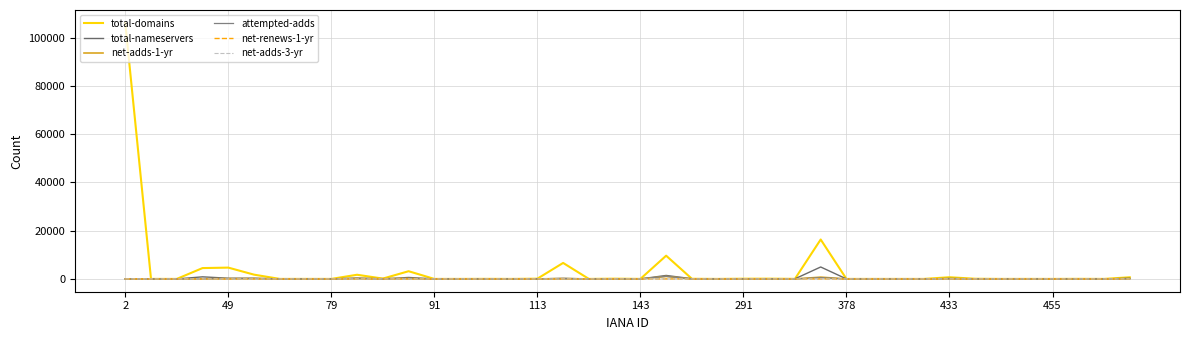

Does the chart display data point markers on the line(s)?

No